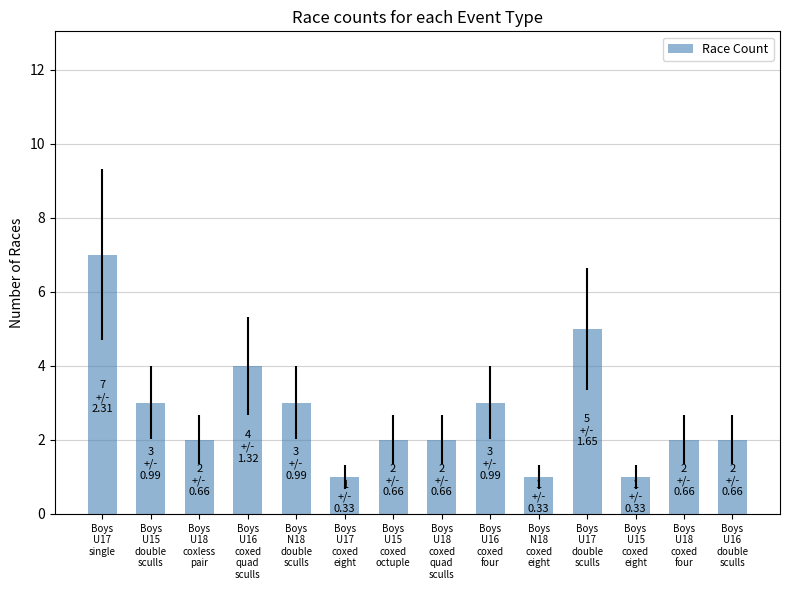

What is the value of the 2nd bar from the left?

3